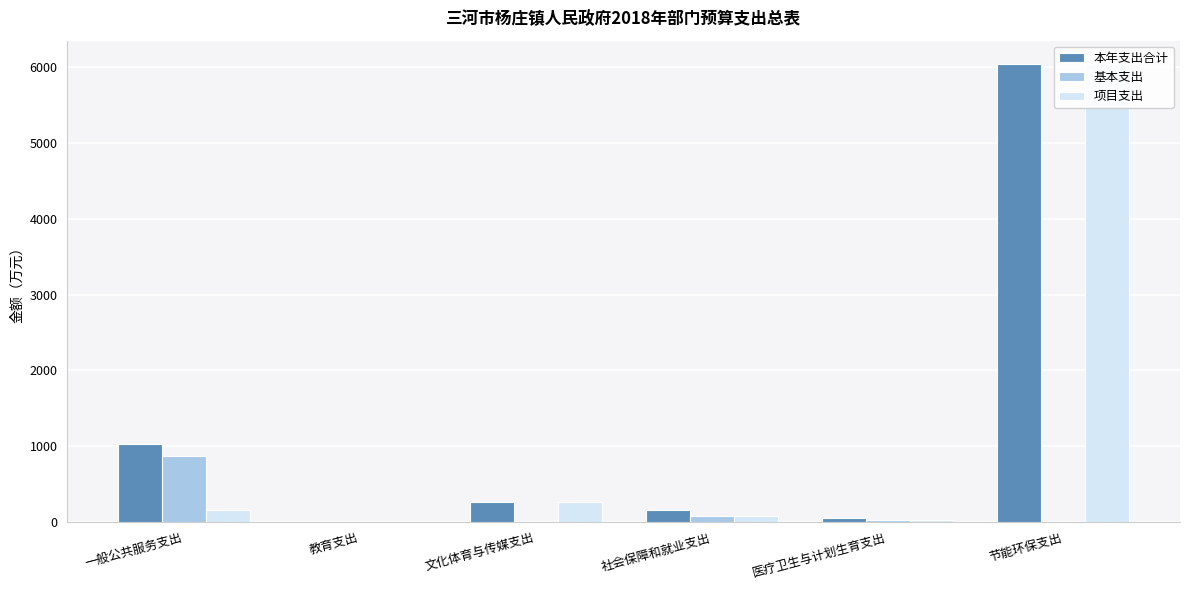

Reading right to left, list all the values displayed in this chart.

本年支出合计: 节能环保支出=6044.7	医疗卫生与计划生育支出=51.9	社会保障和就业支出=163.4	文化体育与传媒支出=268.2	教育支出=5.4	一般公共服务支出=1027.5
基本支出: 节能环保支出=0.0	医疗卫生与计划生育支出=28.9	社会保障和就业支出=87.0	文化体育与传媒支出=0.0	教育支出=2.4	一般公共服务支出=865.9
项目支出: 节能环保支出=6044.7	医疗卫生与计划生育支出=23.0	社会保障和就业支出=76.4	文化体育与传媒支出=268.2	教育支出=3.0	一般公共服务支出=161.6